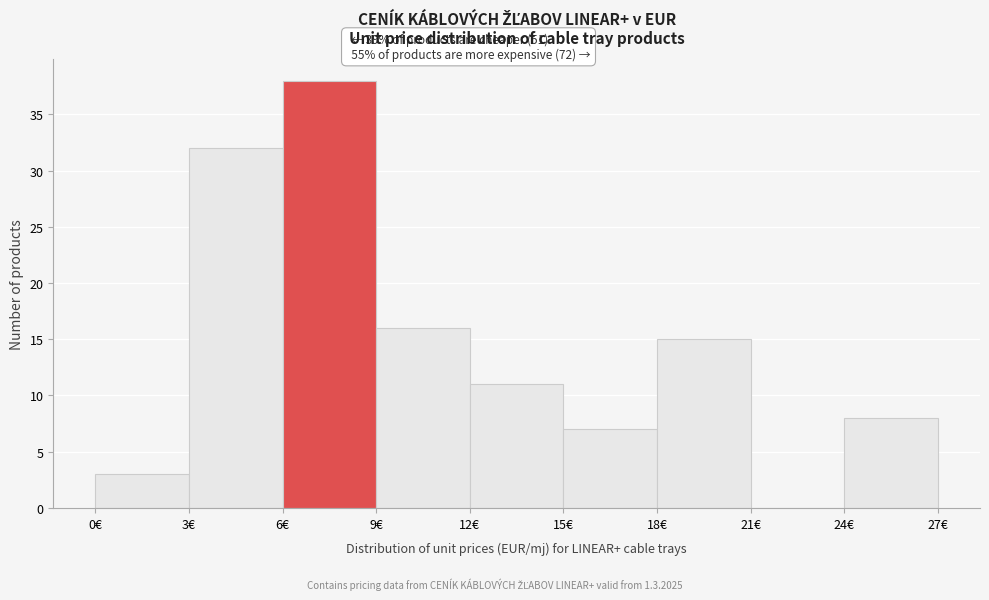

Over which range of the x-axis is the bar tallest?

6 to 9